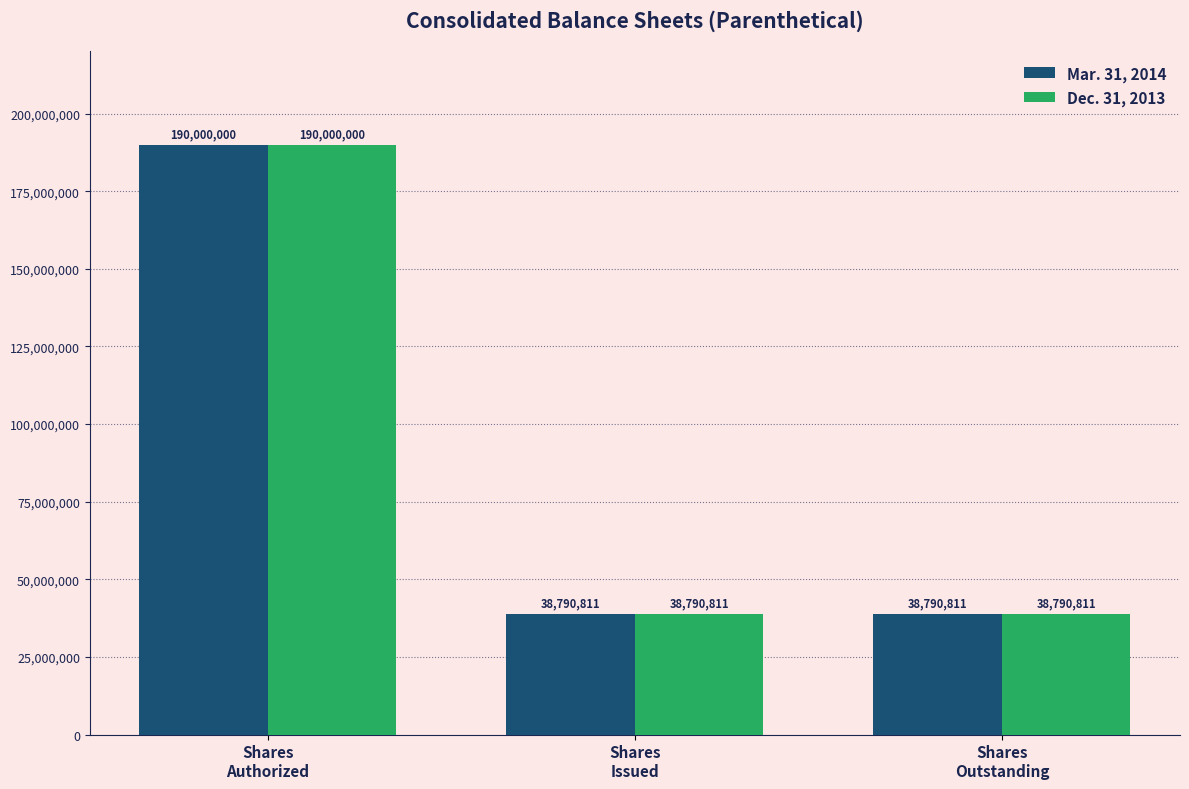

What is the label of the 3rd bar from the right?

Shares
Authorized